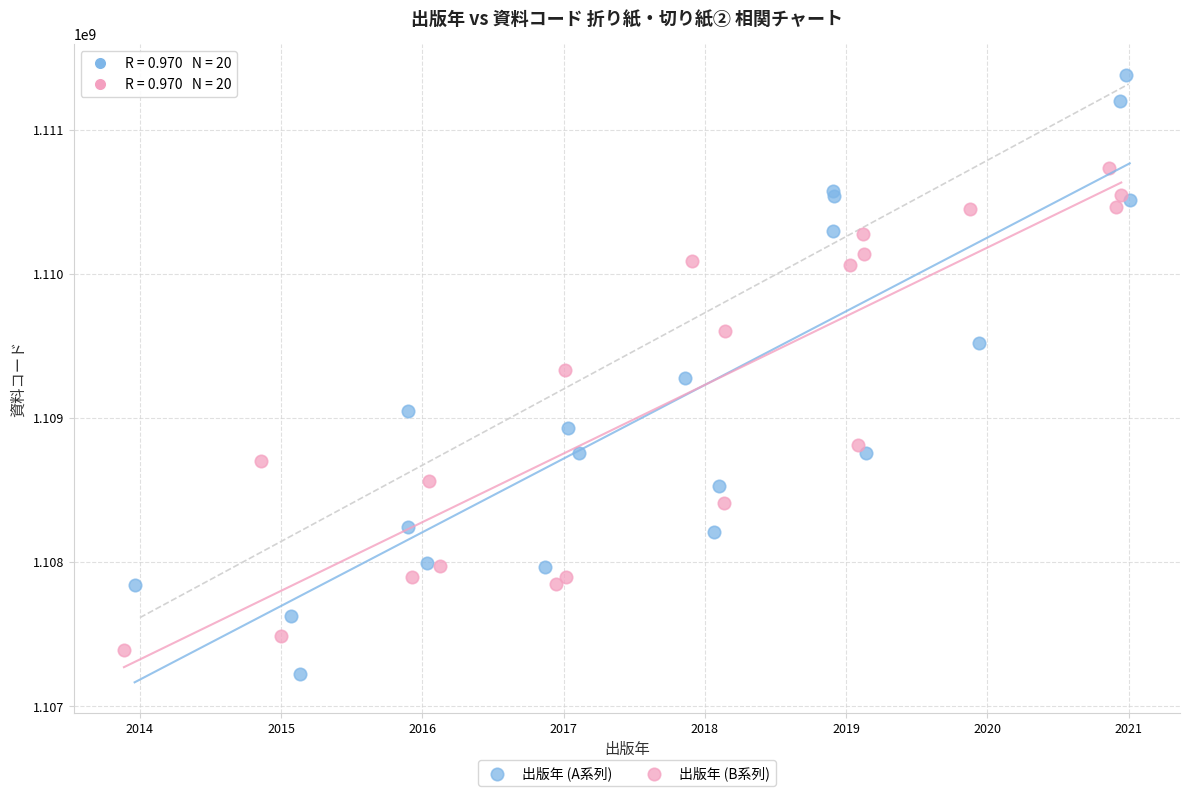

Which series reaches the maximum Y coordinate?

出版年 (A系列)